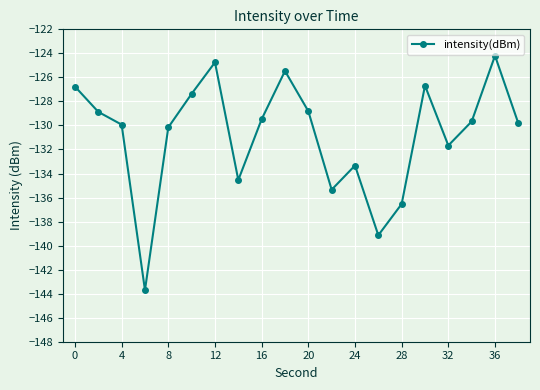

What is the value of the 8th point from the left?

-134.5